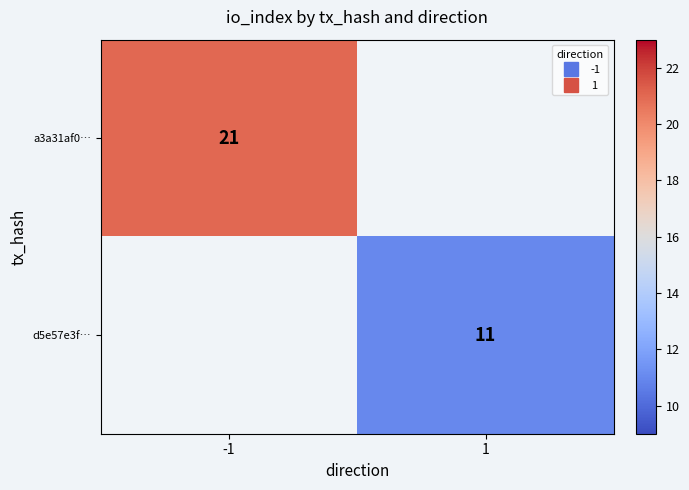

At which label does a3a31af0… reach its peak?

-1